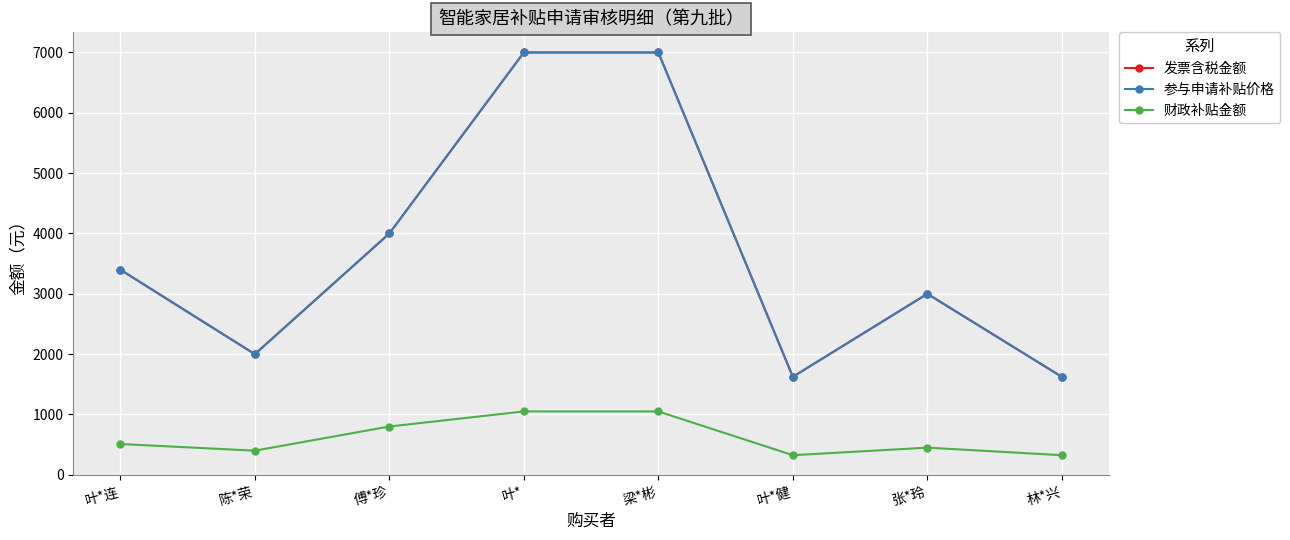

The 参与申请补贴价格 series shows 6999.0 at 叶*. True or false?

True